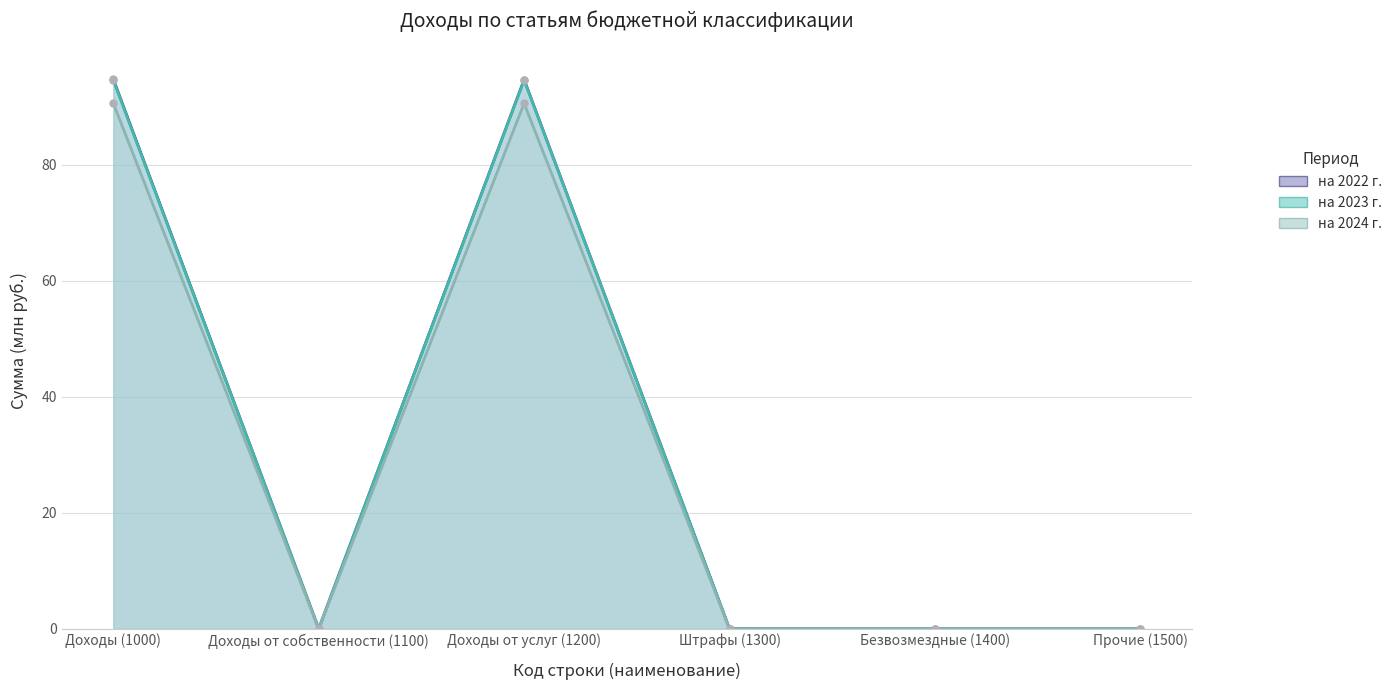

Where is на 2024 г. nearest to the value 45?

Доходы от собственности (1100)